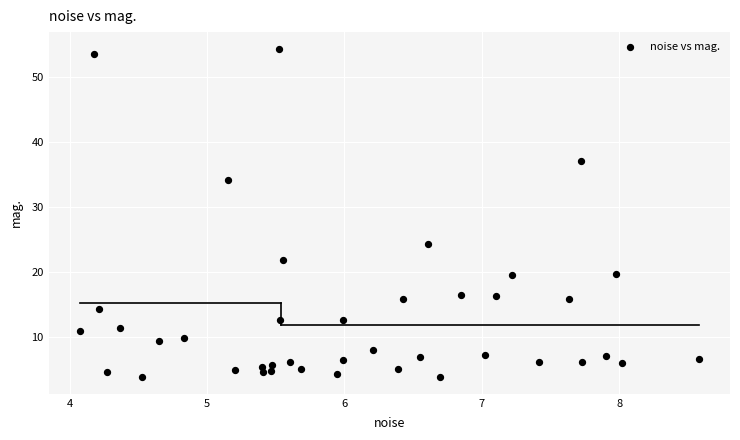

What is the range of X values (max minus min)?

4.5